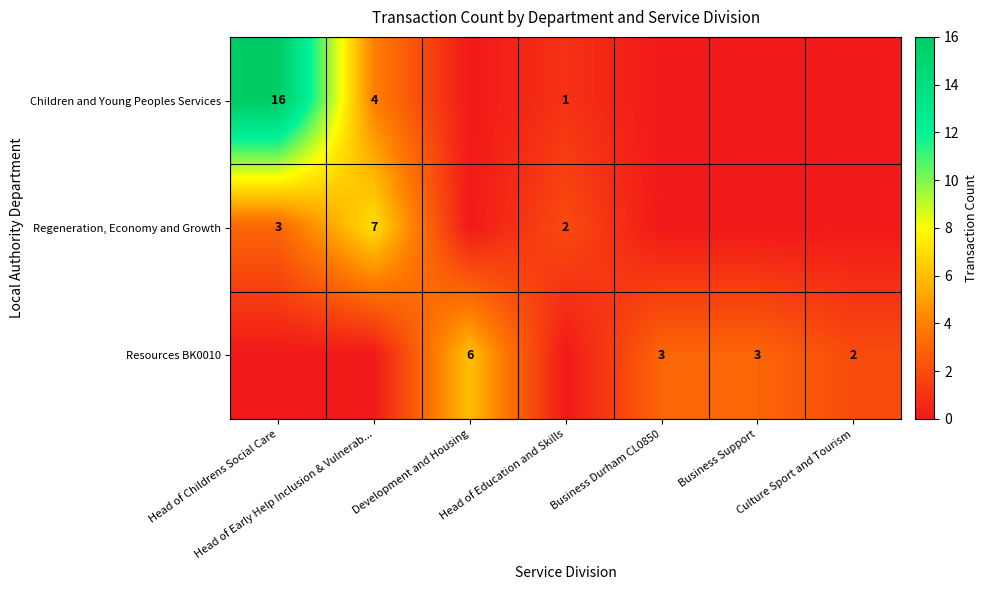

Is it true that Regeneration, Economy and Growth equals 3 at Head of Childrens Social Care?

True